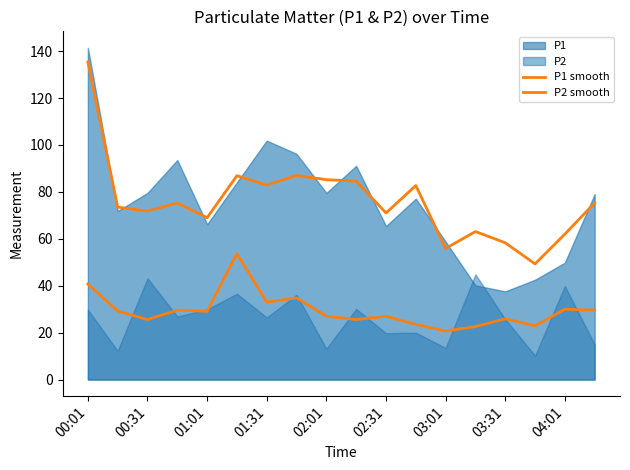

How many values in the P2 smooth series are below 29?

9